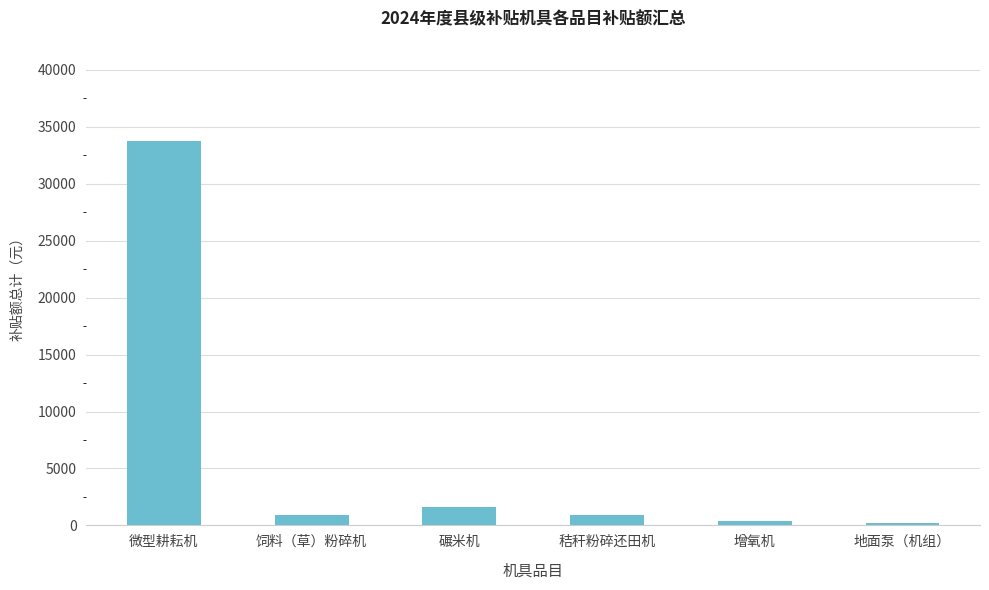

Which label corresponds to the largest value in the chart?

微型耕耘机